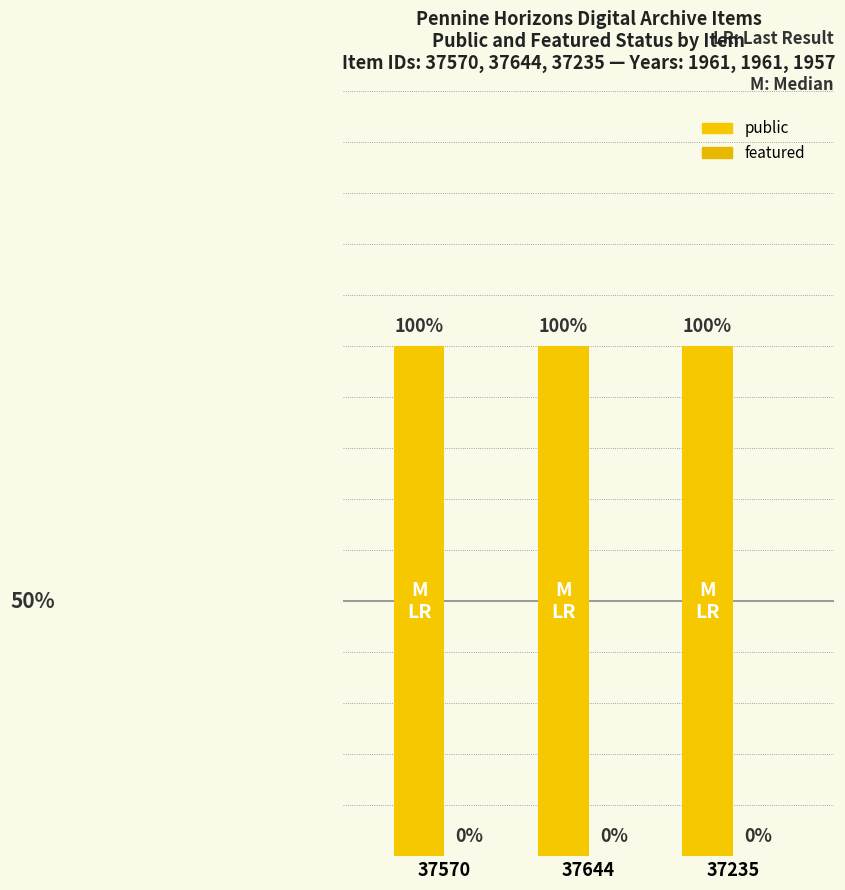

The value of public at 37644 is 1. True or false?

True